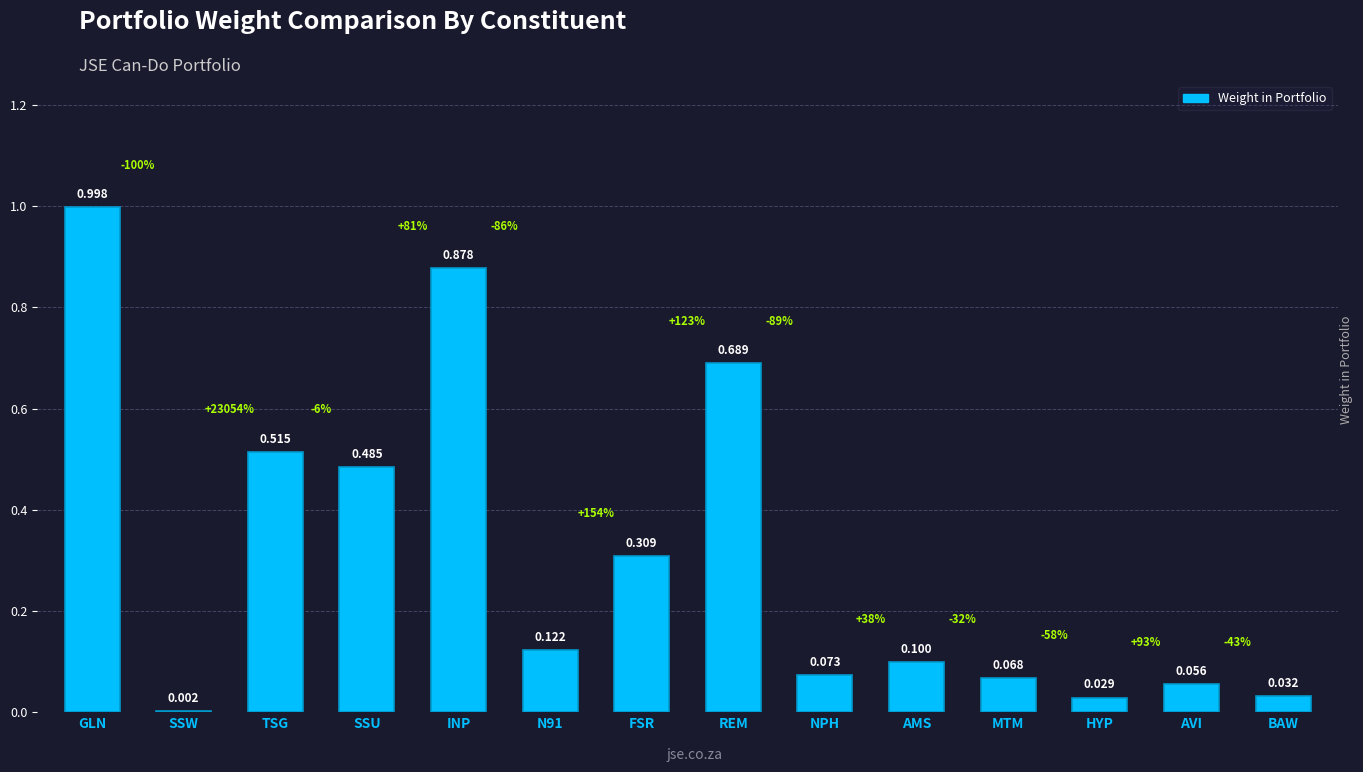

How many data points does each series have?

14